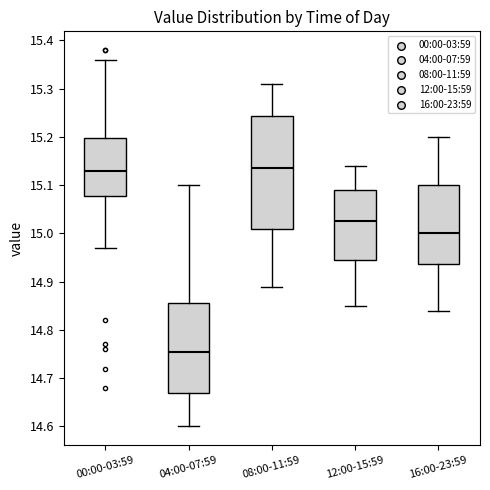

Reading left to right, transcribe this box plot: for each box, give where its median line is, the range the box spans, and where its two whiskers end, as read against the y-axis. The values are not printed on the chart, so give them approximately, as read against the axis.

00:00-03:59: median 15.13, box 15.08 to 15.20, whiskers 14.97 to 15.36
04:00-07:59: median 14.76, box 14.67 to 14.86, whiskers 14.60 to 15.10
08:00-11:59: median 15.14, box 15.01 to 15.24, whiskers 14.89 to 15.31
12:00-15:59: median 15.03, box 14.95 to 15.09, whiskers 14.85 to 15.14
16:00-23:59: median 15.00, box 14.94 to 15.10, whiskers 14.84 to 15.20